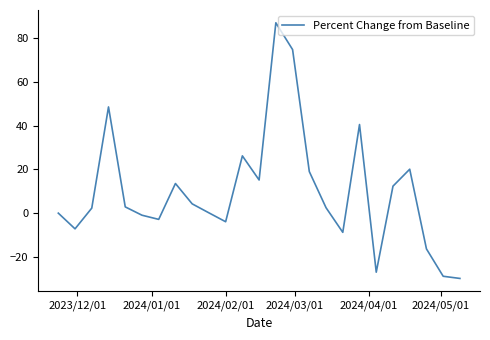

What is the maximum value shown in the chart?

86.9